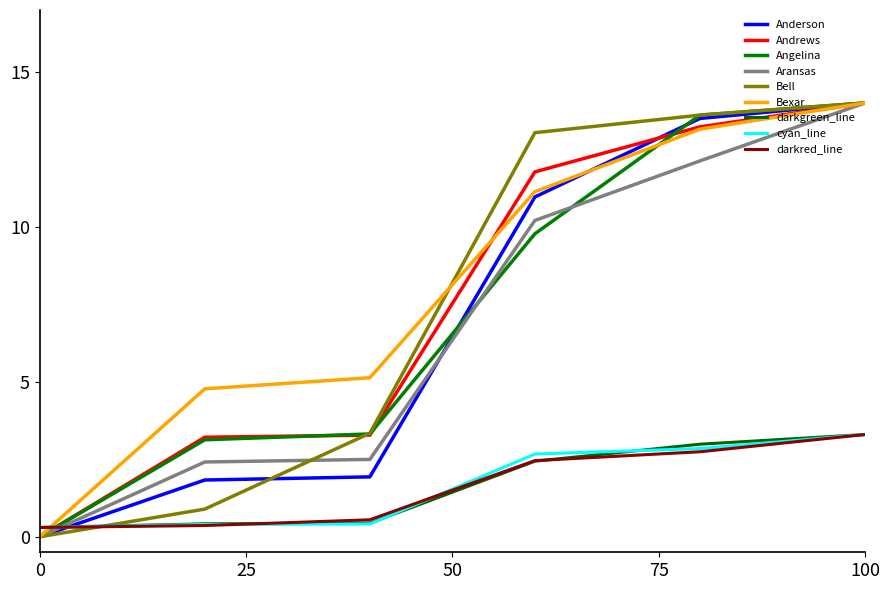

Which category has the lowest value across all series?

0